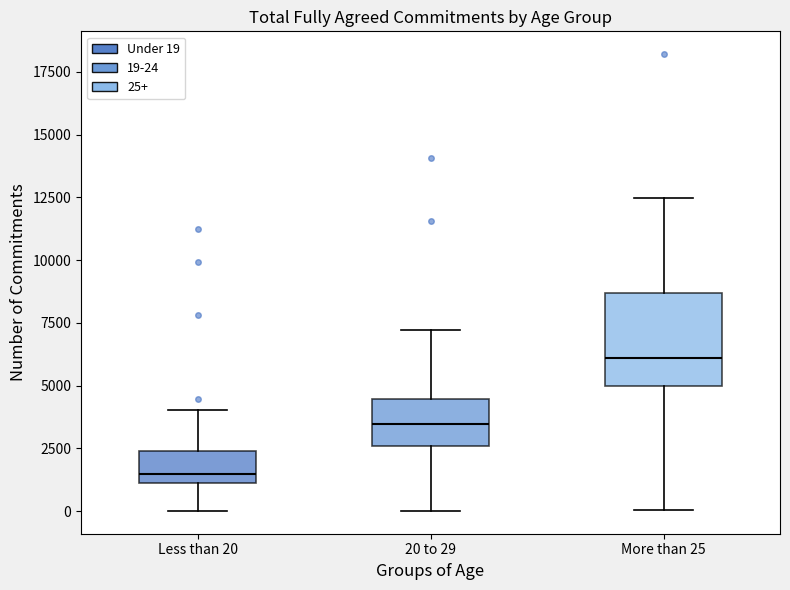

Reading left to right, transcribe this box plot: for each box, give where its median line is, the range the box spans, and where its two whiskers end, as read against the y-axis. The values are not printed on the chart, so give them approximately, as read against the axis.

Less than 20: median 1500, box 1000 to 2500, whiskers 0 to 4000
20 to 29: median 3500, box 2500 to 4500, whiskers 0 to 7000
More than 25: median 6000, box 5000 to 8500, whiskers 0 to 12500